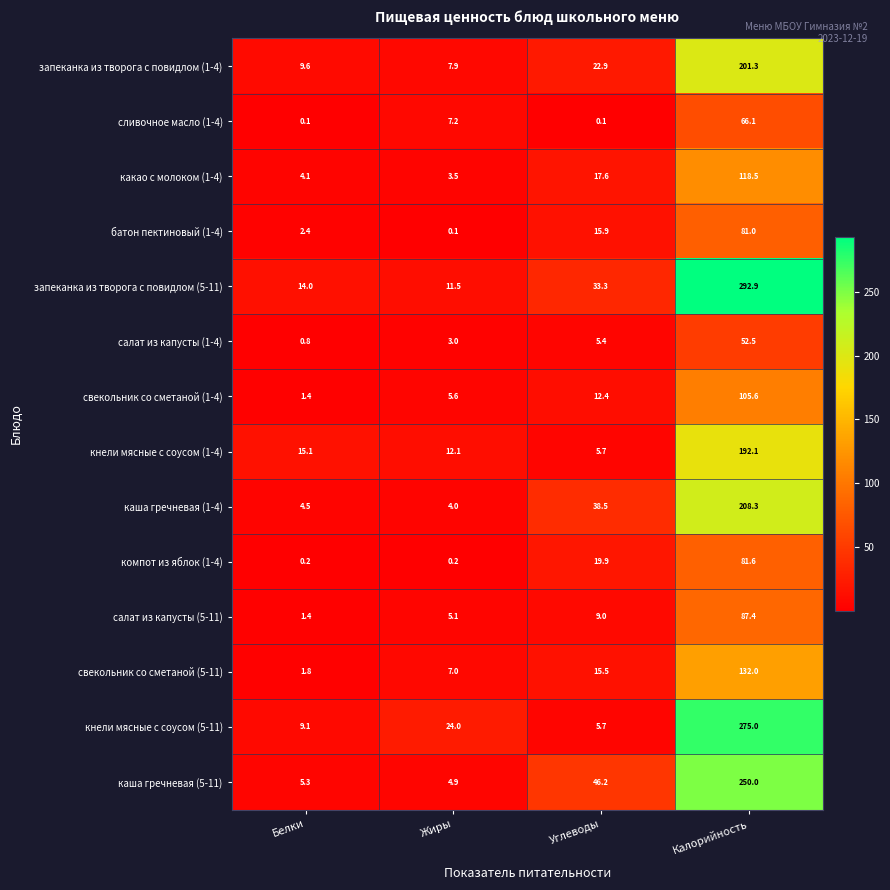

At which category is the sum across all series the highest?

Калорийность